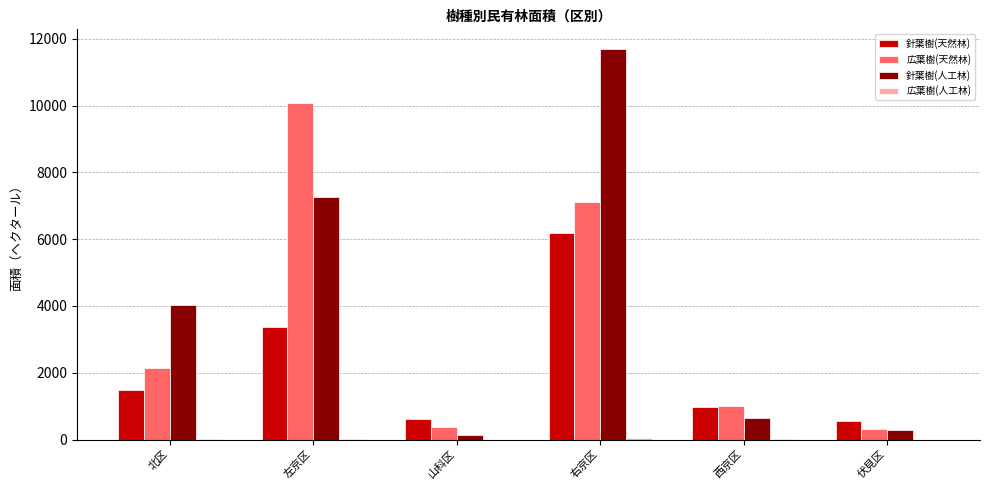

What is the highest value of the 広葉樹(天然林) series?

10065.6